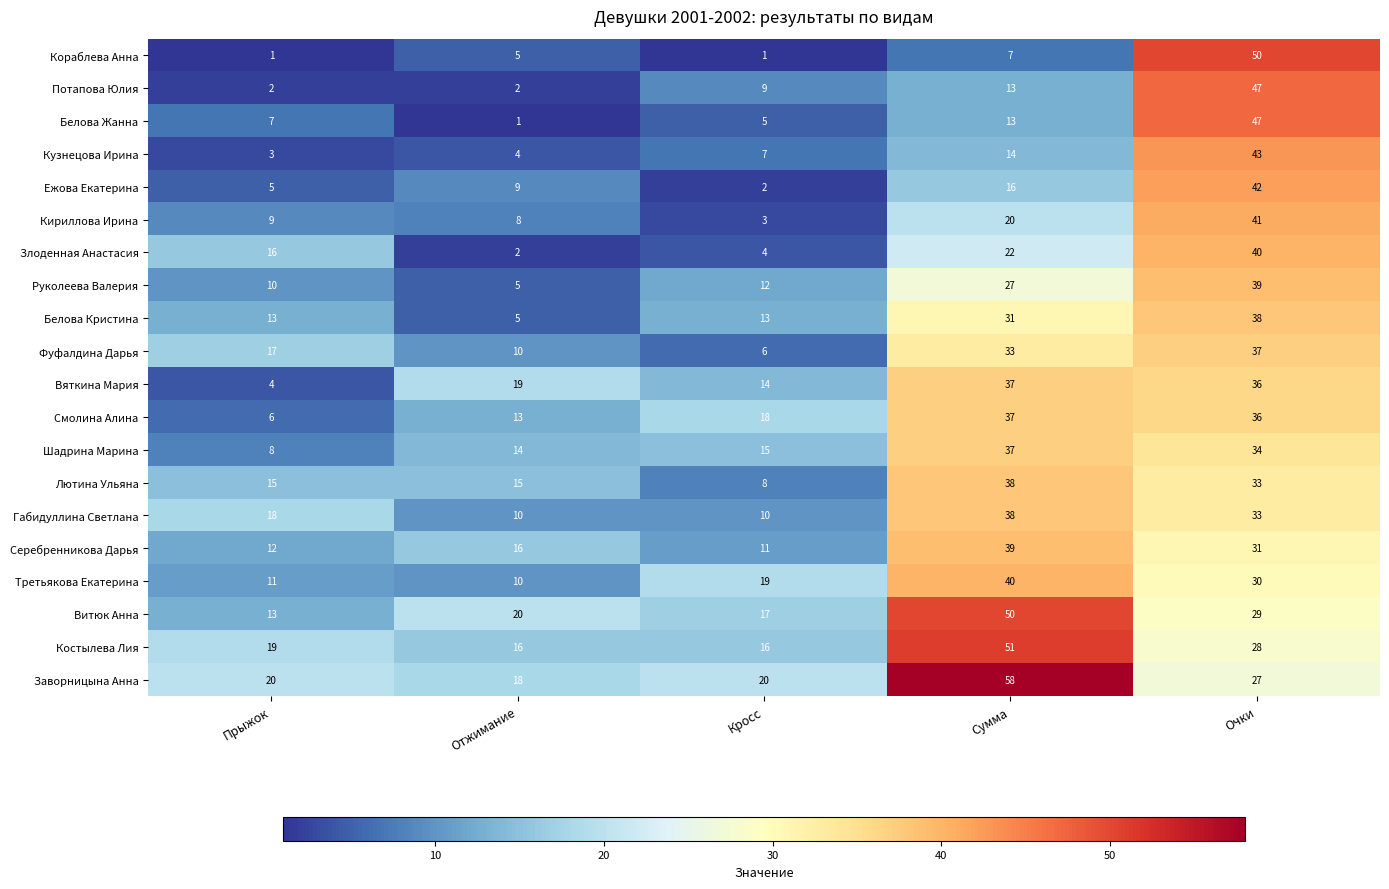

Is it true that Кораблева Анна equals 7 at Отжимание?

False